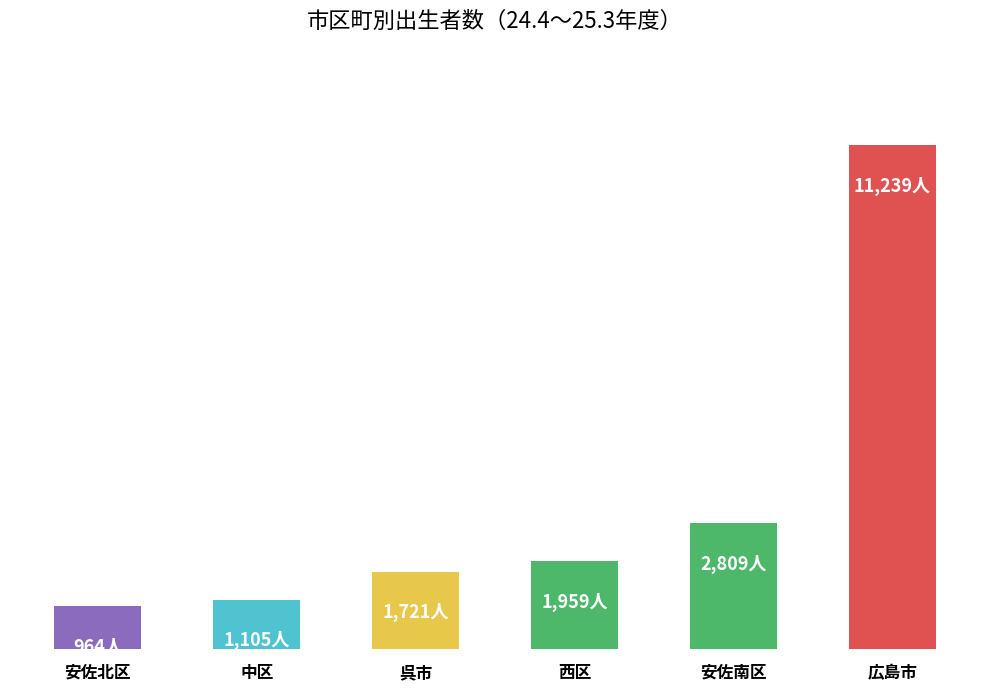

Rank the categories by value from lowest to highest.

安佐北区, 中区, 呉市, 西区, 安佐南区, 広島市